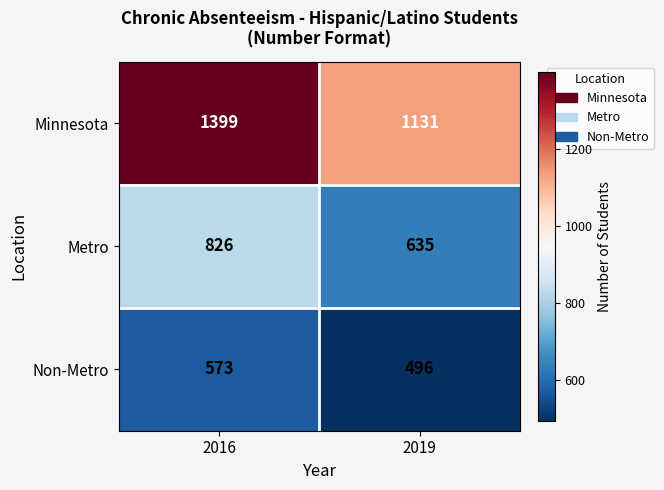

Is it true that Minnesota equals 533 at 2016?

False